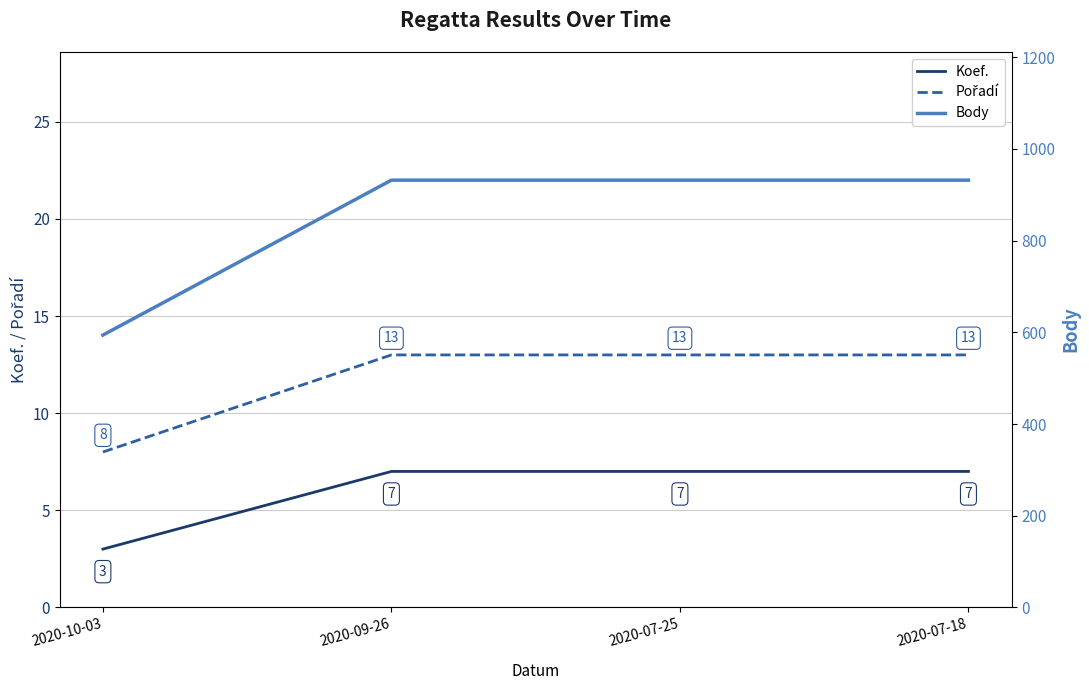

At which category is the sum across all series the highest?

2020-09-26